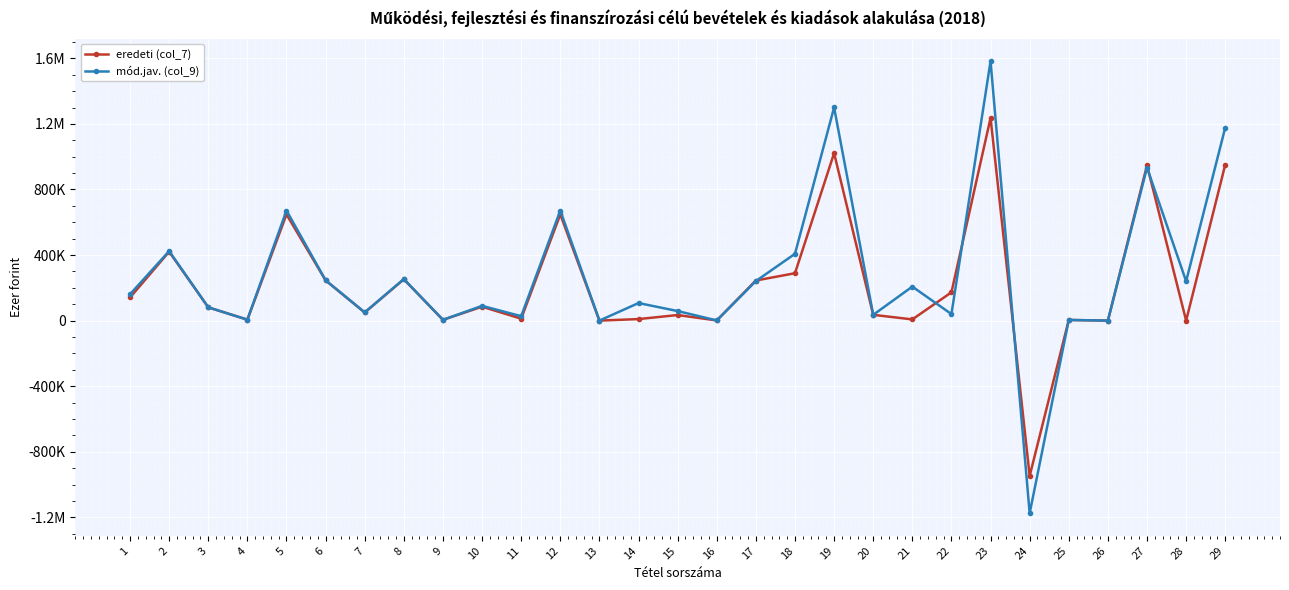

True or false: eredeti (col_7) has more than 1 points higher than both neighbors.

True